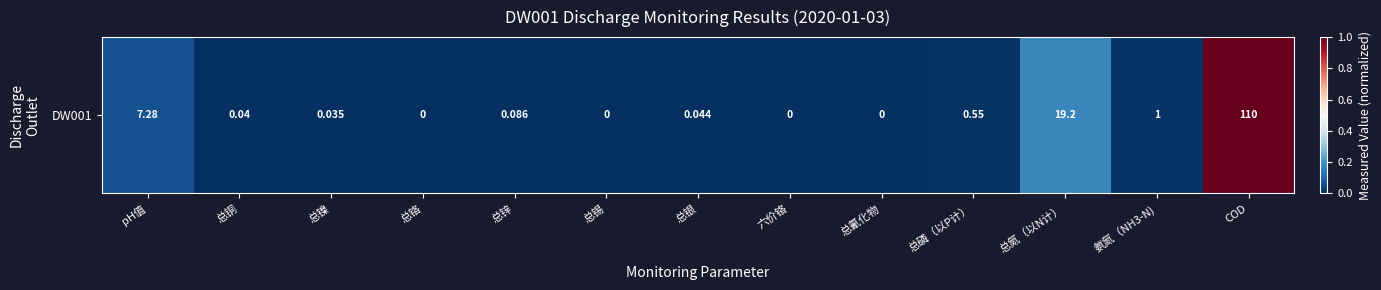

Reading left to right, transcribe all the data shown in this chart.

0.1	0.0	0.0	0.0	0.0	0.0	0.0	0.0	0.0	0.0	0.2	0.0	1.0